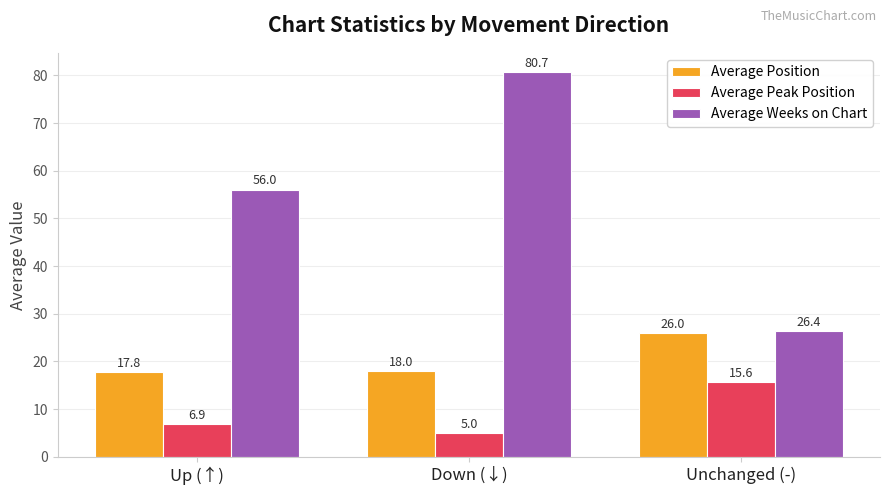

How many bars are there in each group?

3